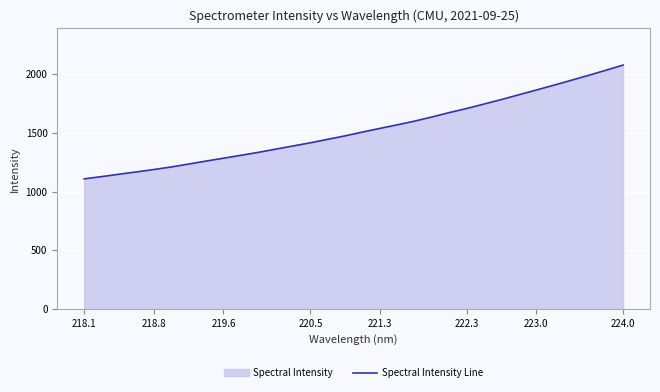

The chart shows a value of 882.3 at 222.3. True or false?

False